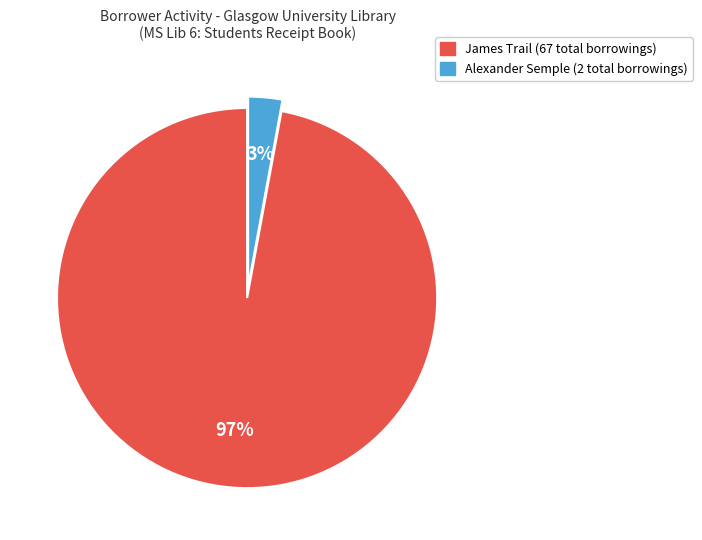

Is there a majority slice in this chart?

Yes